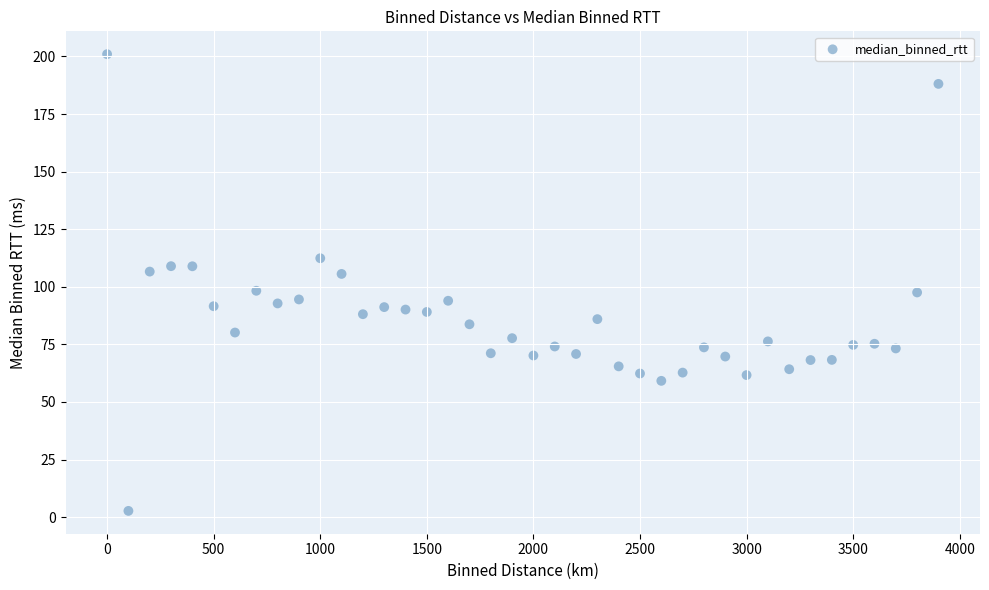

What is the range of X values (max minus min)?

3900.0